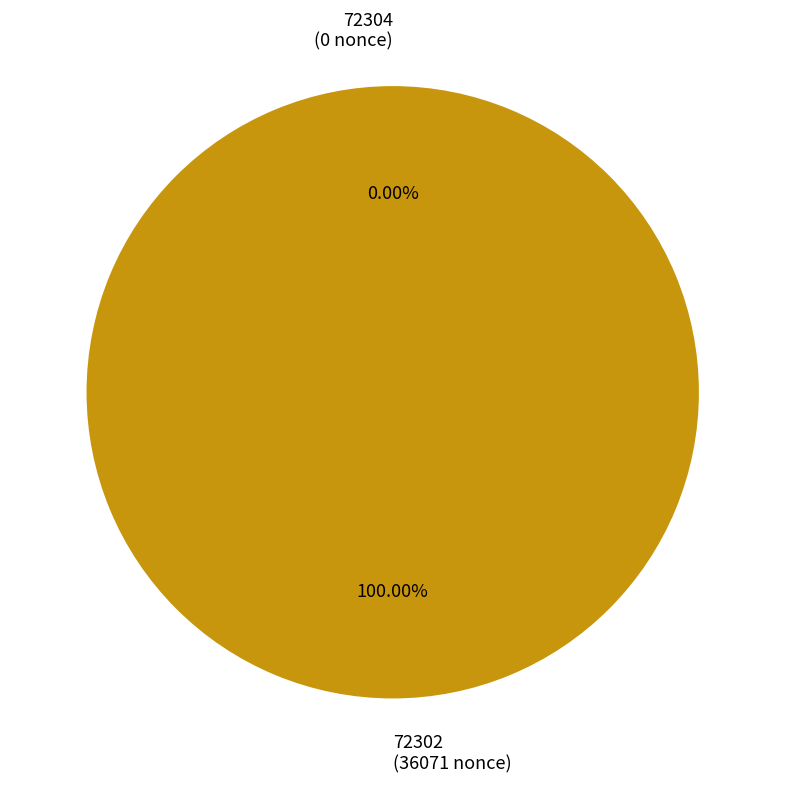

Is it true that 72302 is 100% of the pie?

True